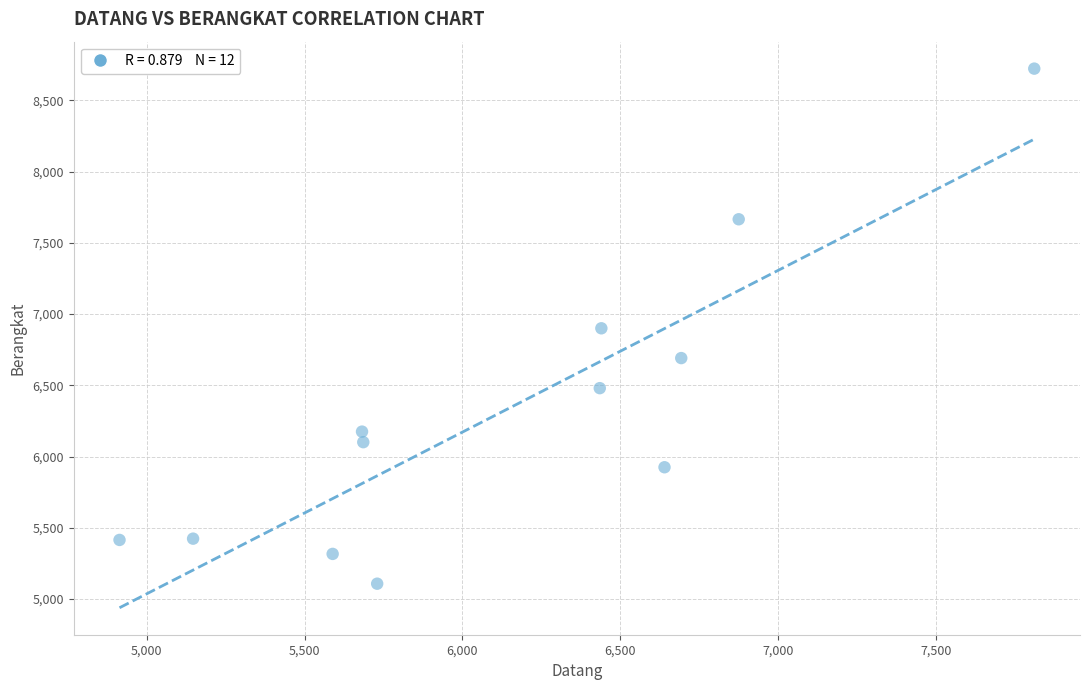

What is the average X value?

6137